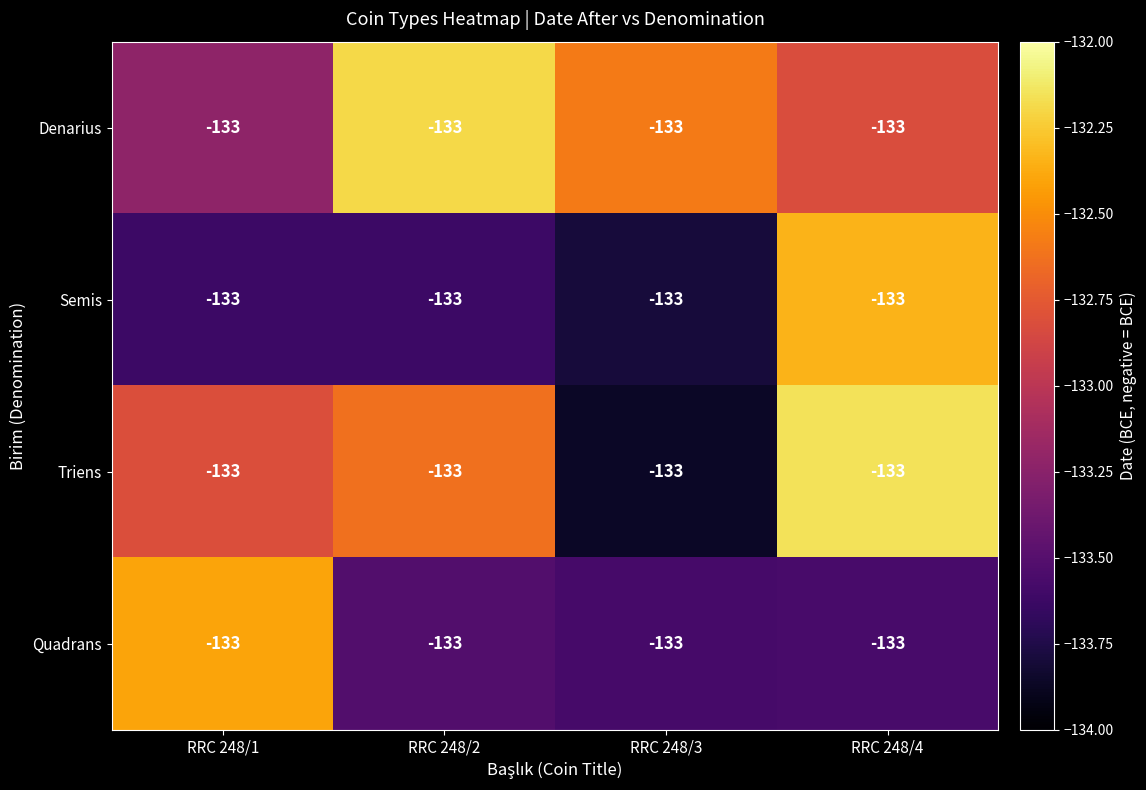

What is the sum of the Triens values at RRC 248/2 and RRC 248/1?

-265.4